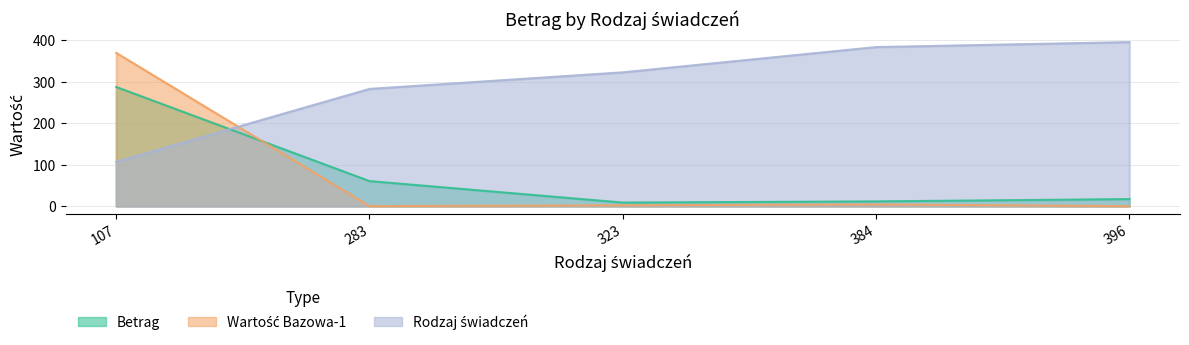

Where do Betrag and Rodzaj świadczeń first cross each other?

107 and 283